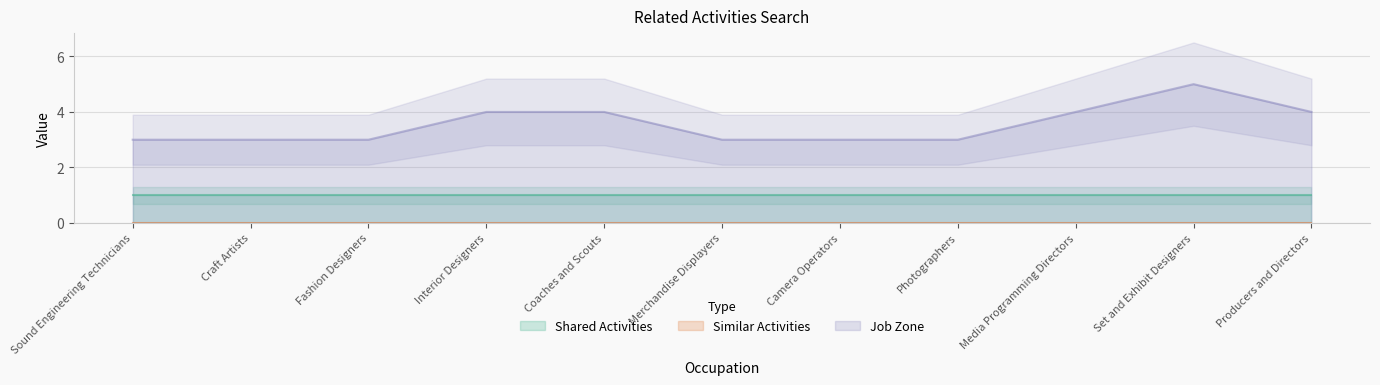

What is the lowest value of the Job Zone series?

3